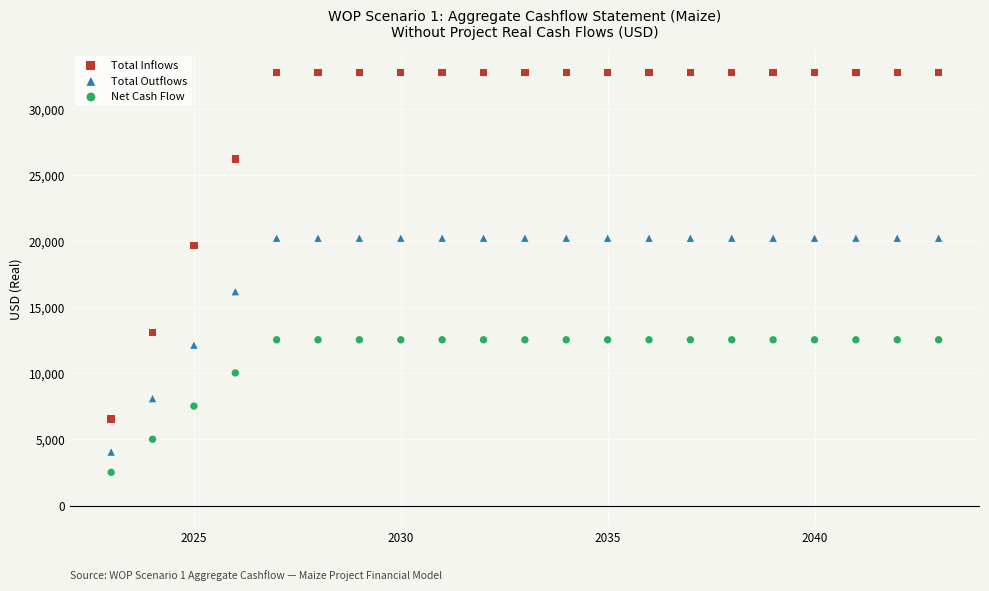

Which series contains the highest Y value?

Total Inflows